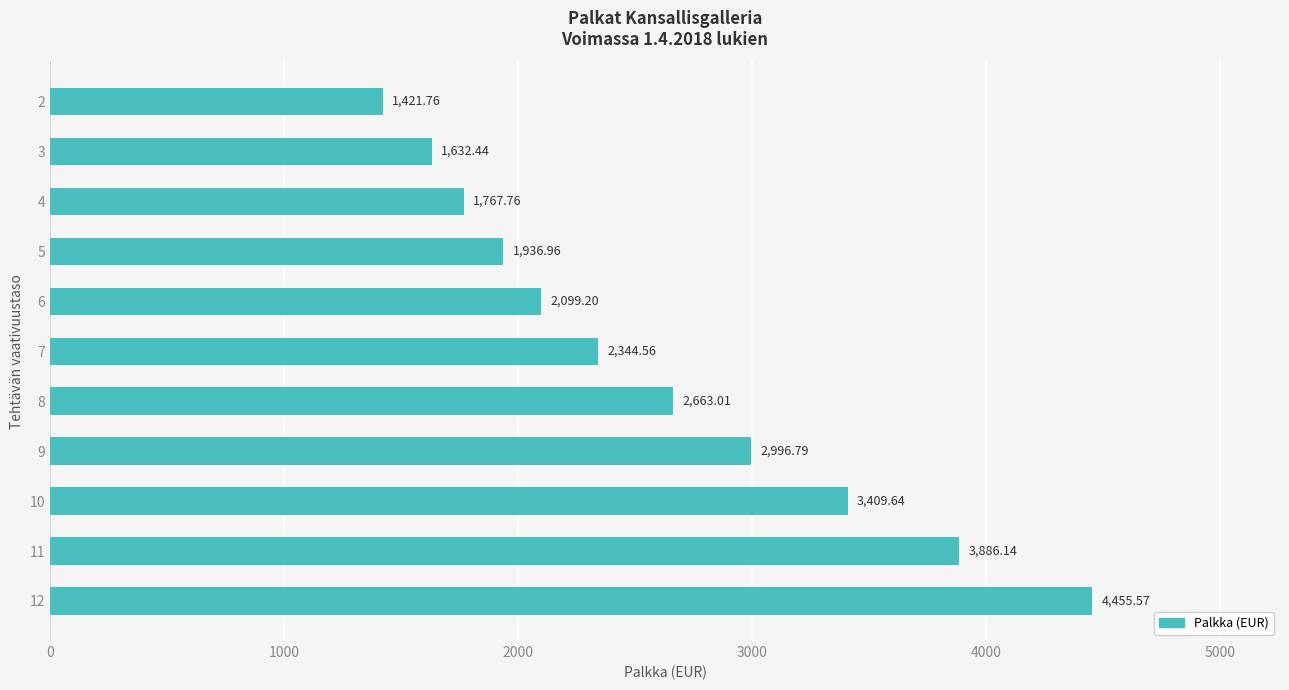

Where is the data nearest to the value 2938?

9